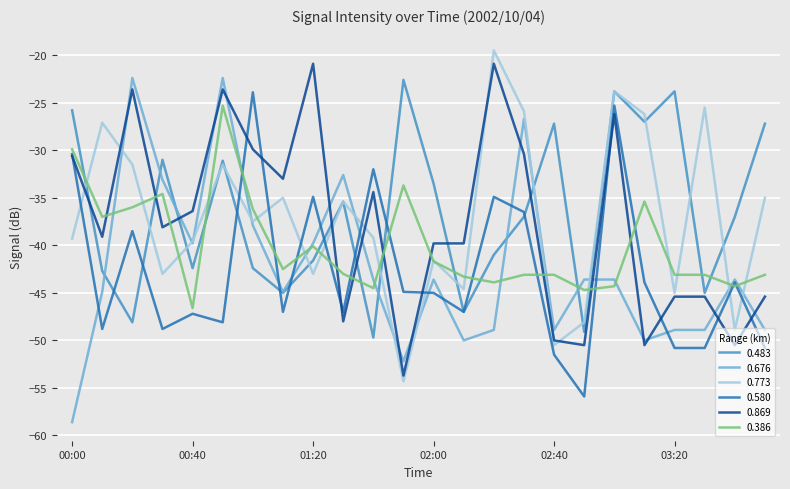

After their last crossing, which series has the higher values: 0.869 or 0.386?

0.386